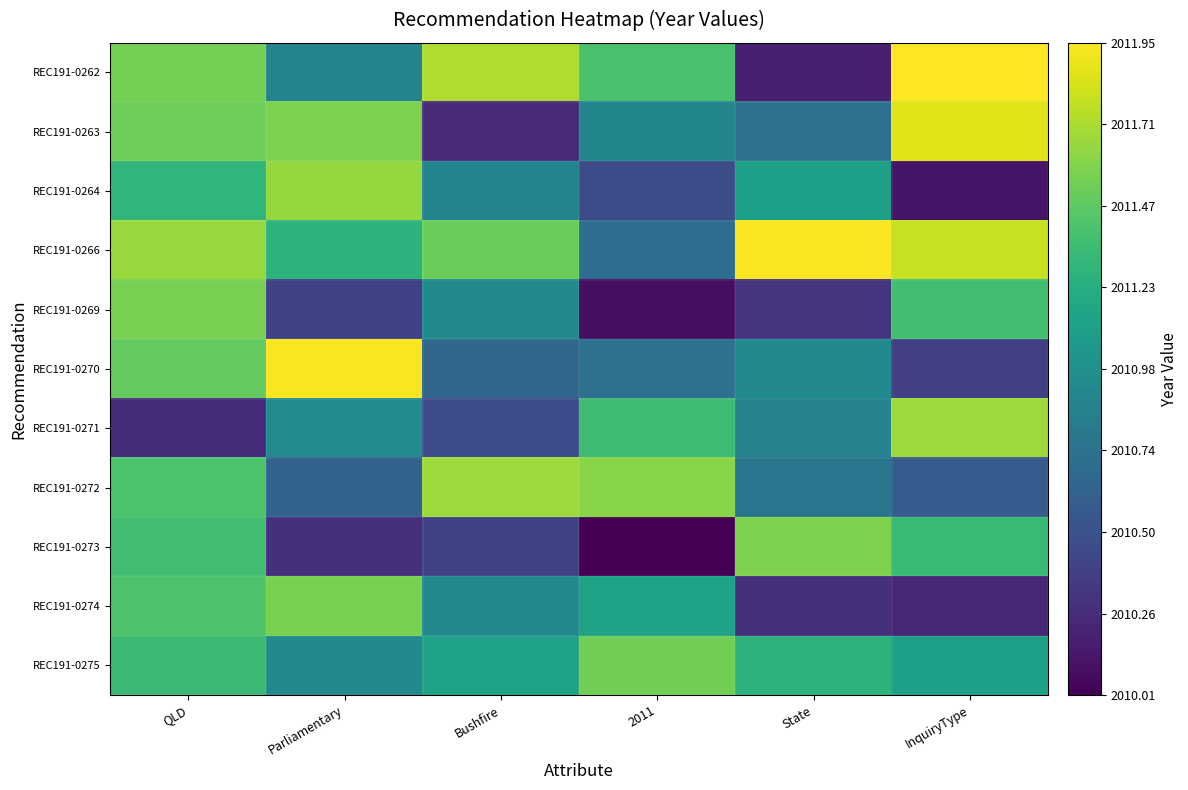

Which series has the largest range (max minus min)?

REC191-0262